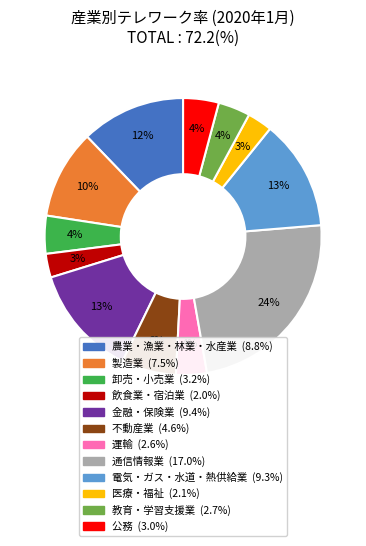

Between 不動産業 and 飲食業・宿泊業, which is larger?

不動産業